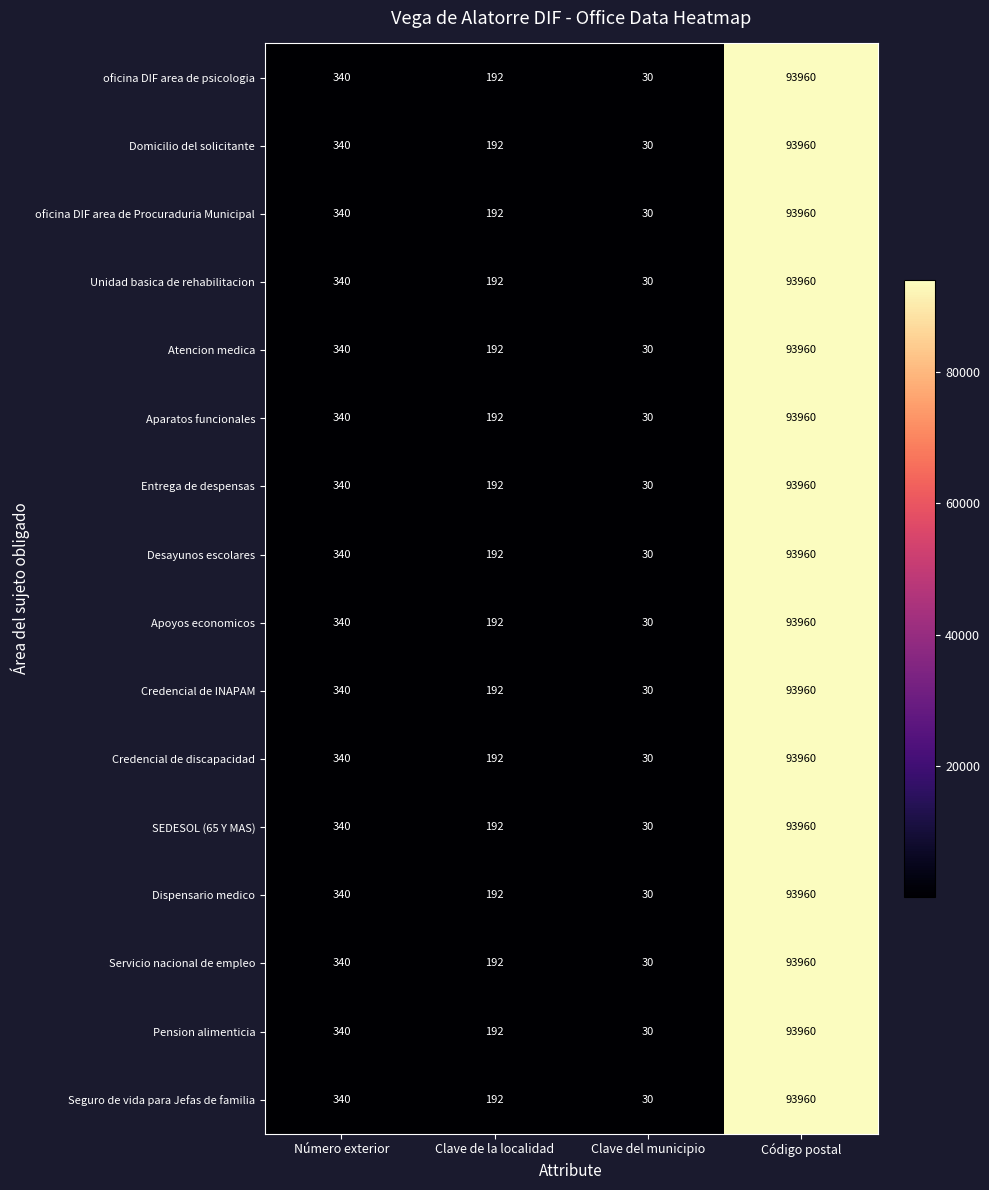

What is the approximate value of Entrega de despensas at Clave de la localidad?

192